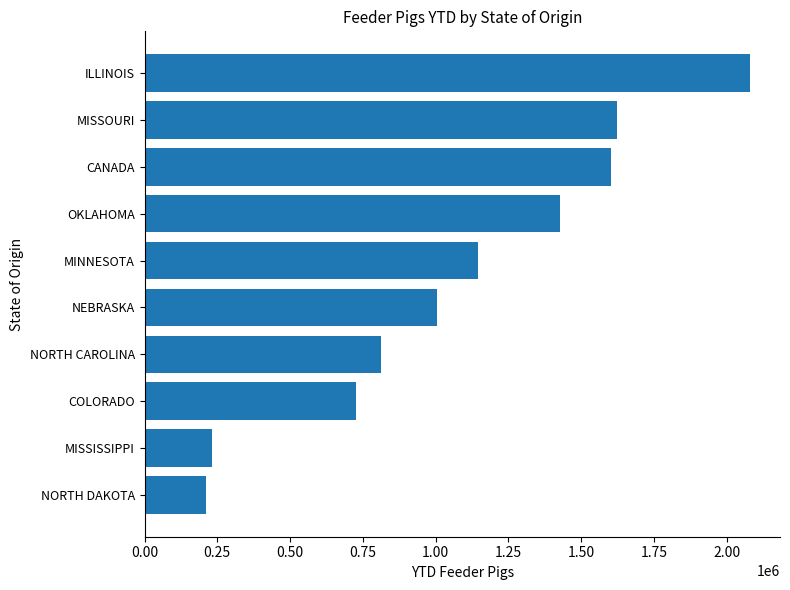

What is the minimum value shown in the chart?

210430